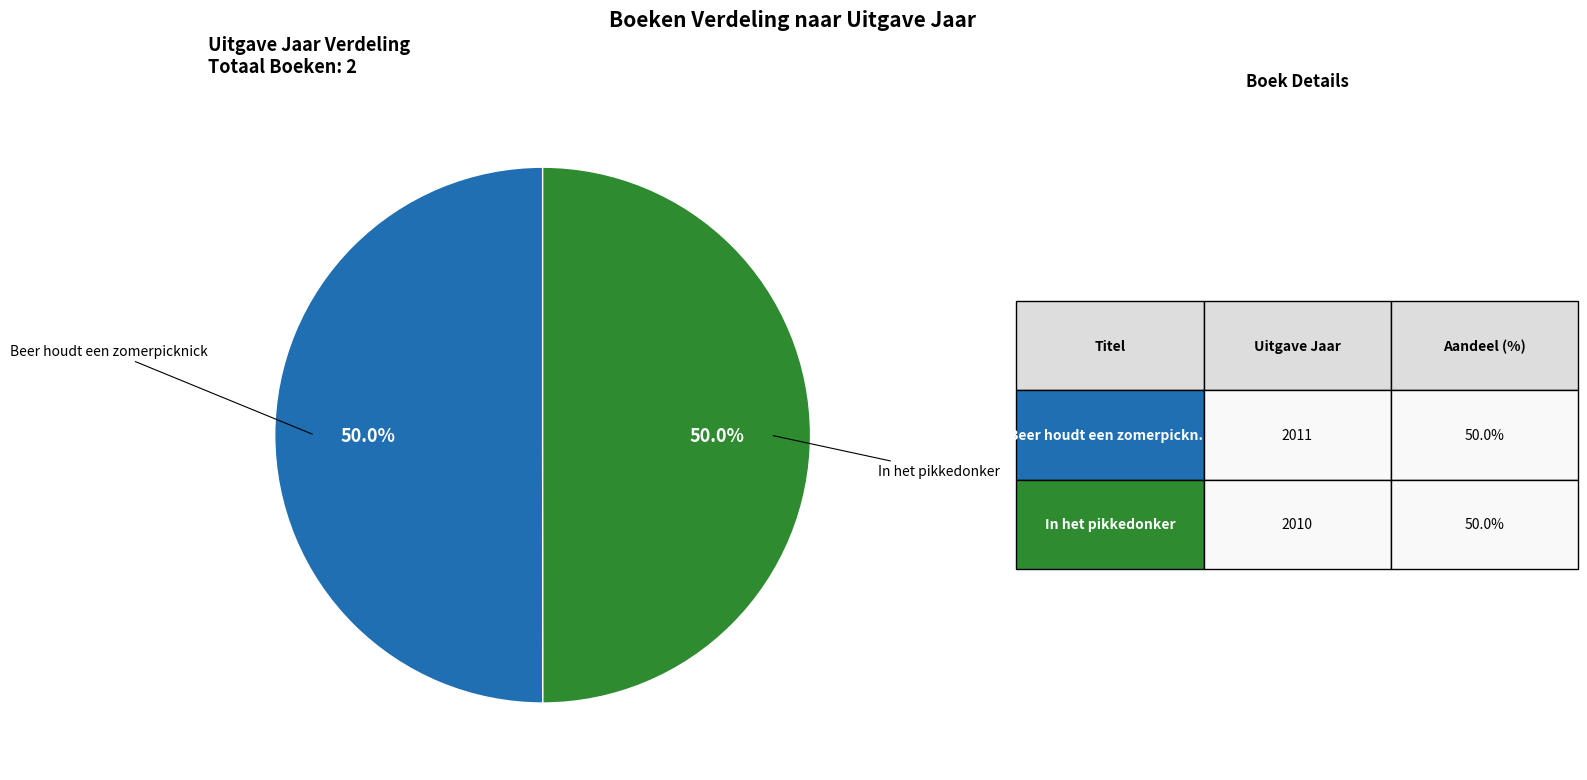

Which category has the biggest portion of the pie?

Beer houdt een zomerpicknick